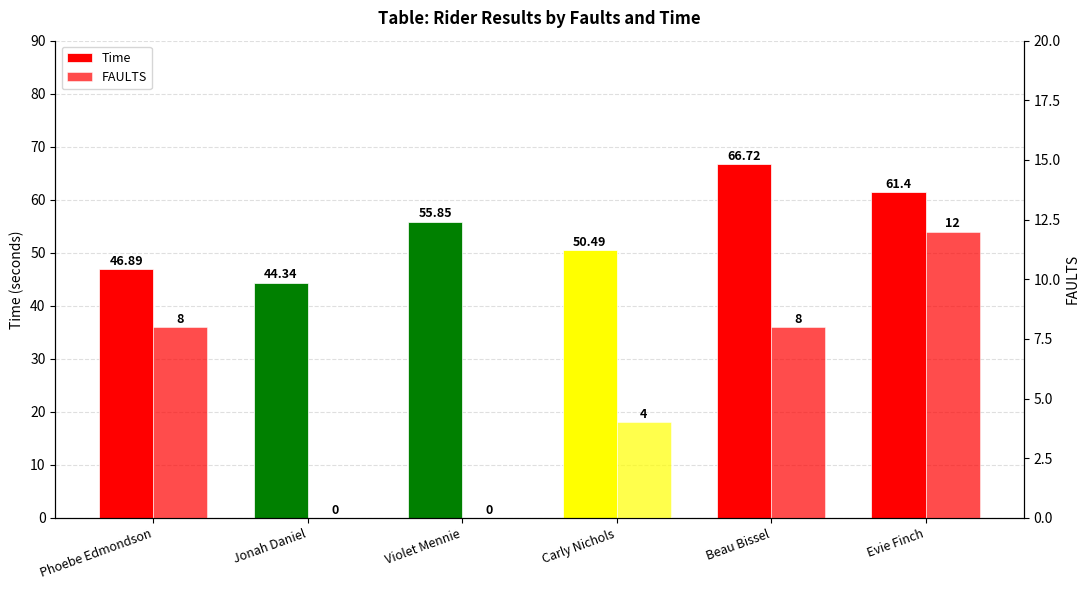

At which label is FAULTS closest to 6?

Phoebe Edmondson